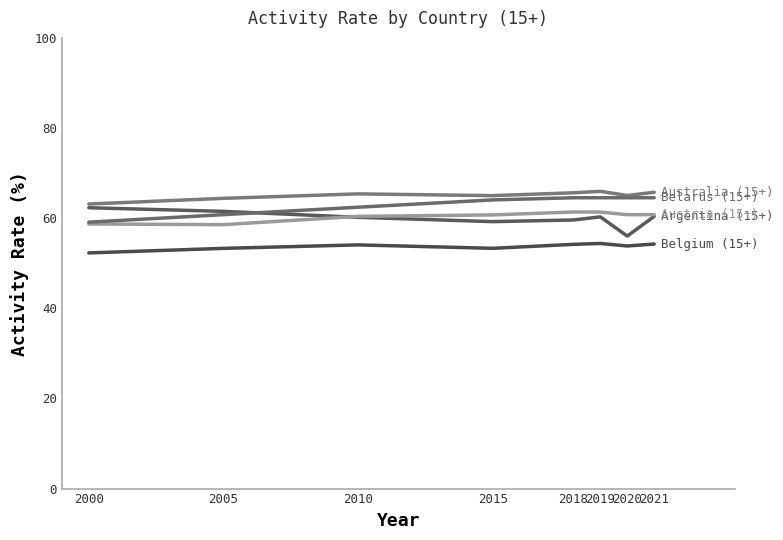

What is the total value across all series at 2000?

295.6